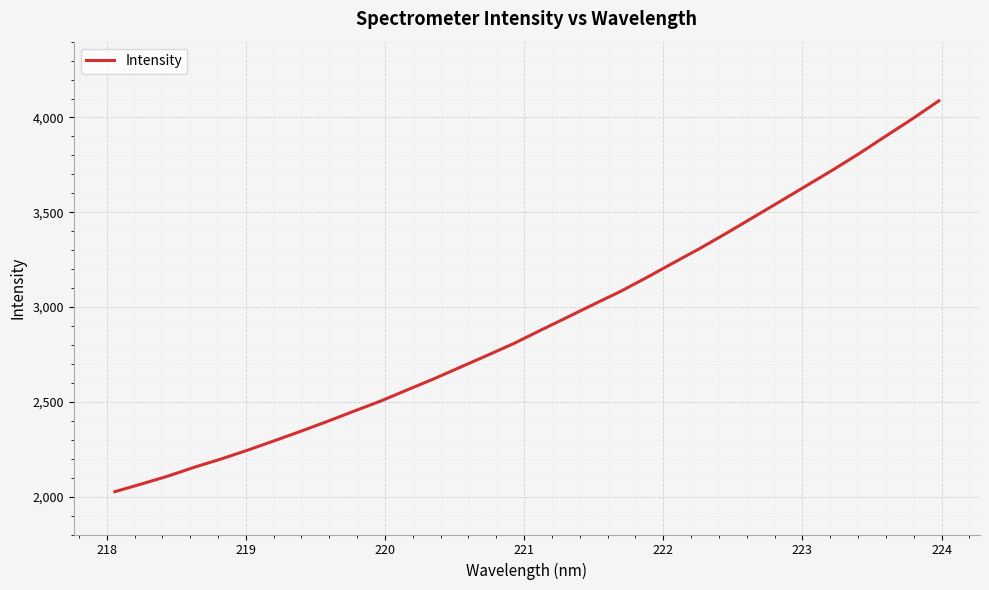

What is the greatest value displayed?

4087.9